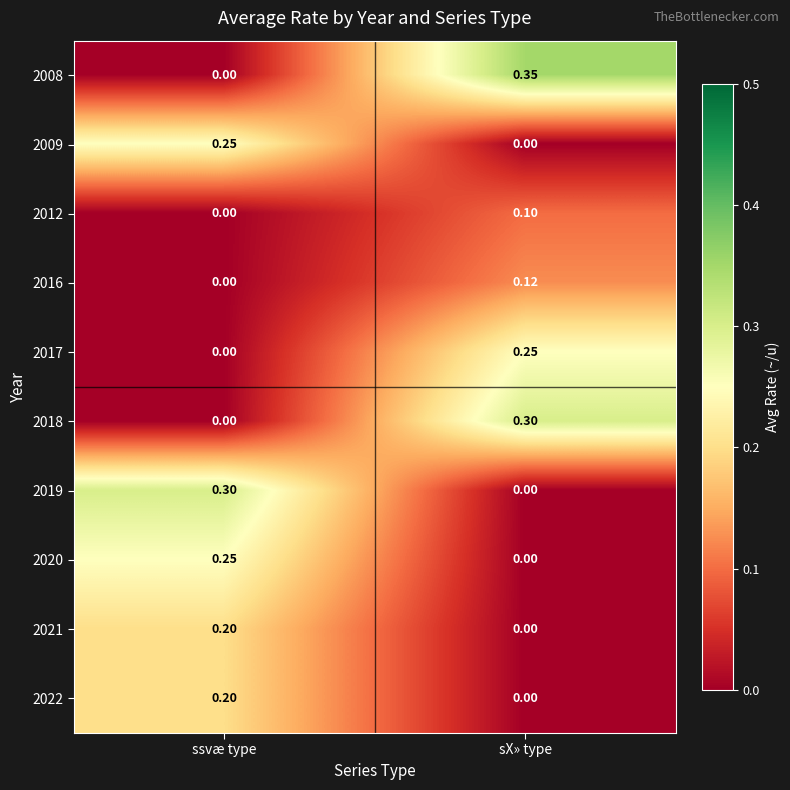

List the labels in order of 2021 value, smallest first.

sX» type, ssvæ type